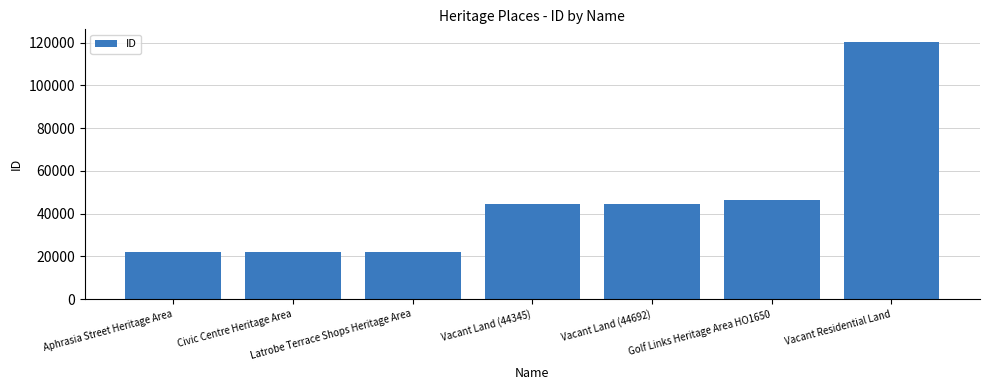

How many series are shown in this chart?

1